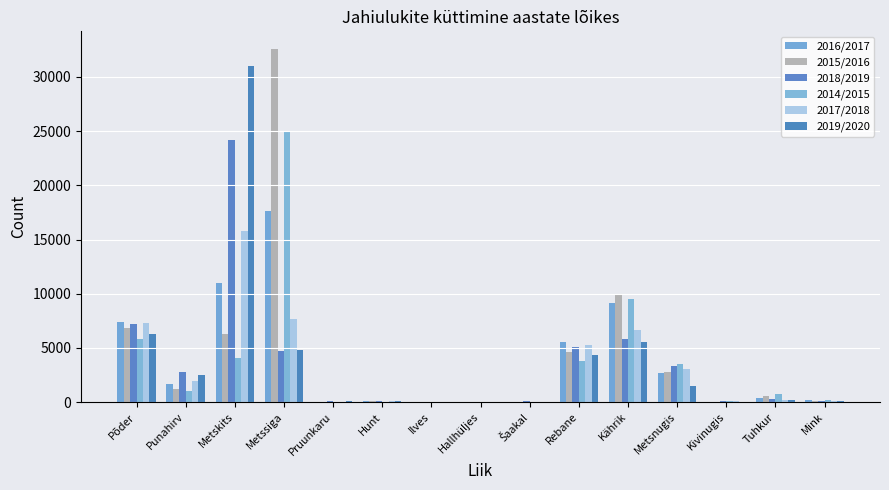

What is the difference between the 2016/2017 values at Põder and Pruunkaru?

7335